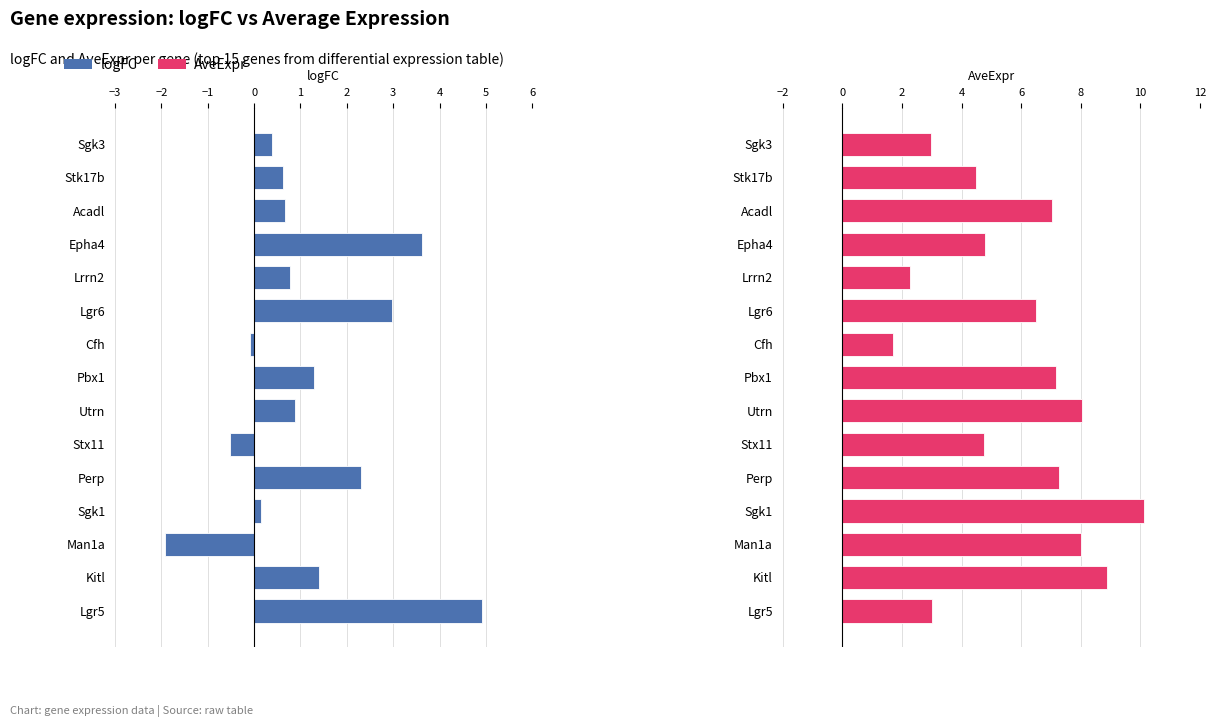

What is the minimum value for AveExpr?

1.7